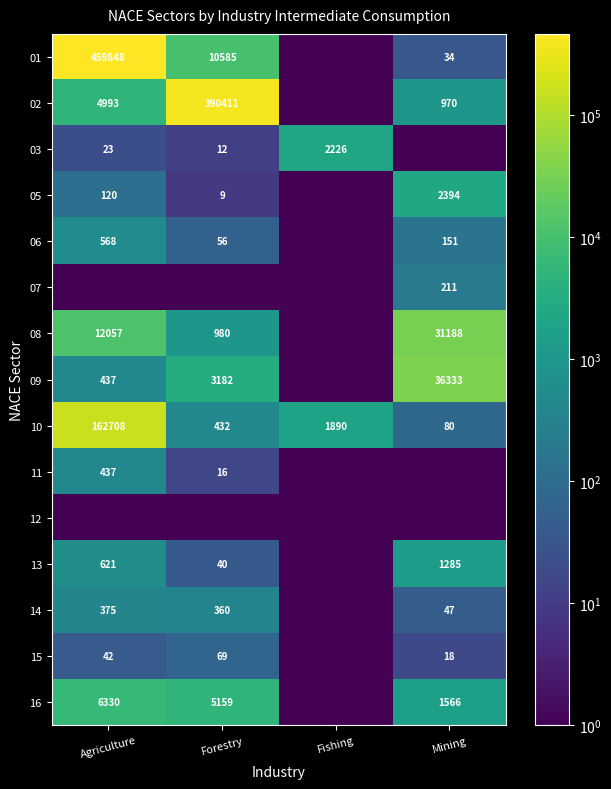

Is the value of 03 at Forestry greater than the value of 09 at Agriculture?

No